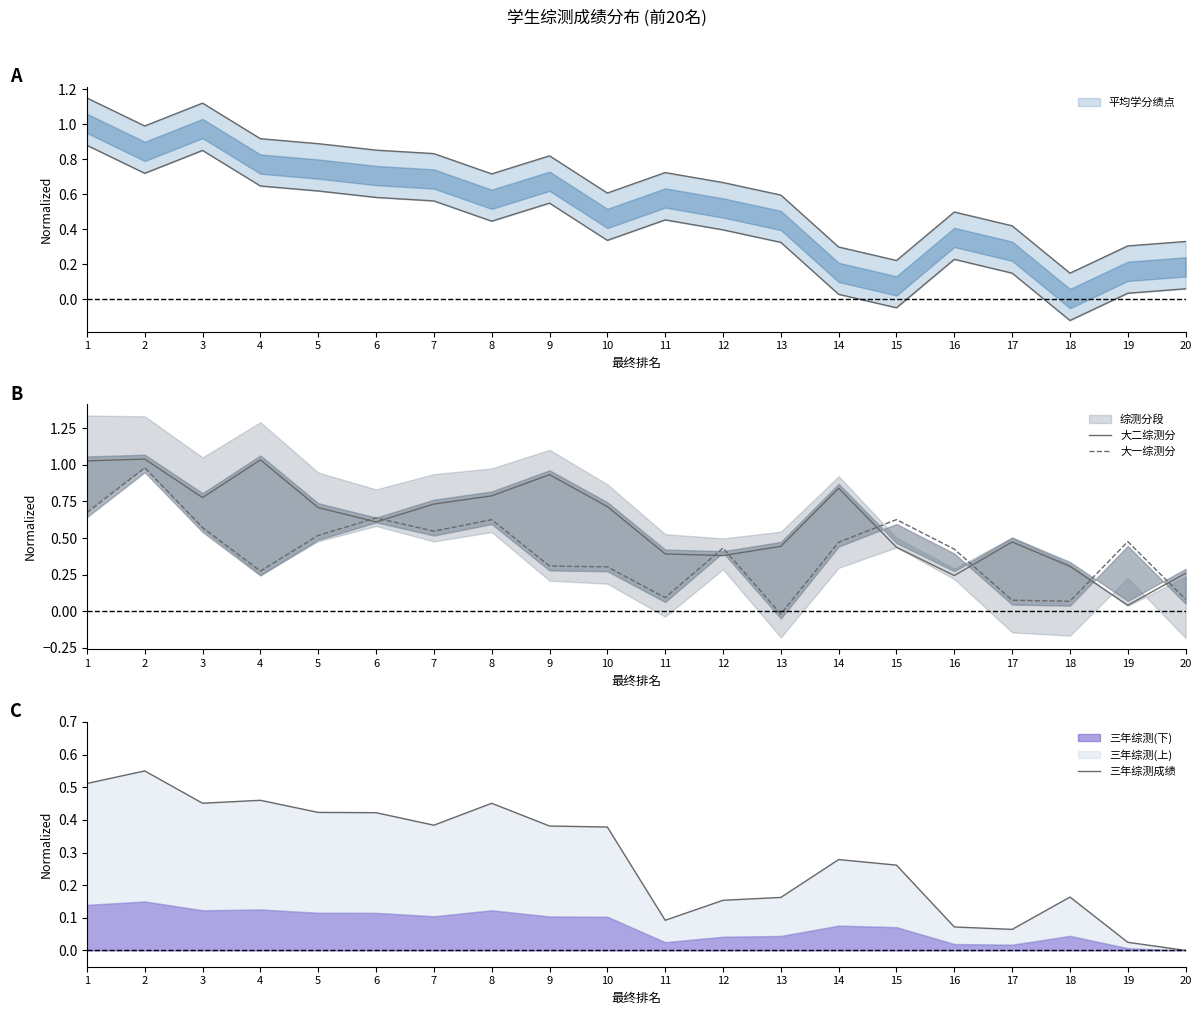

The value of 大一综测分 at 16 is 0.4. True or false?

True